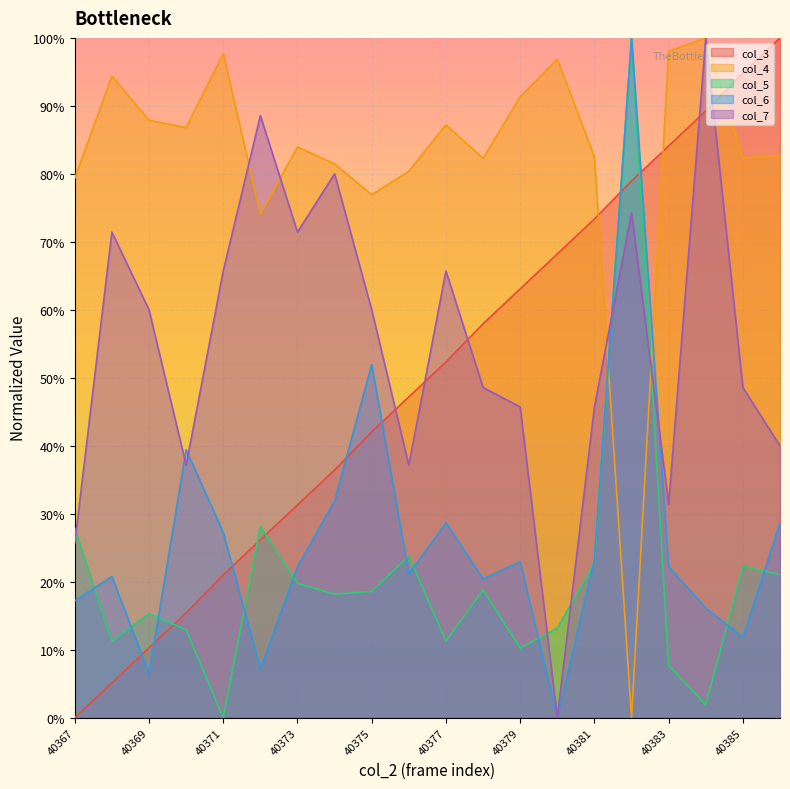

Which category has the lowest value in the col_4 series?

40382